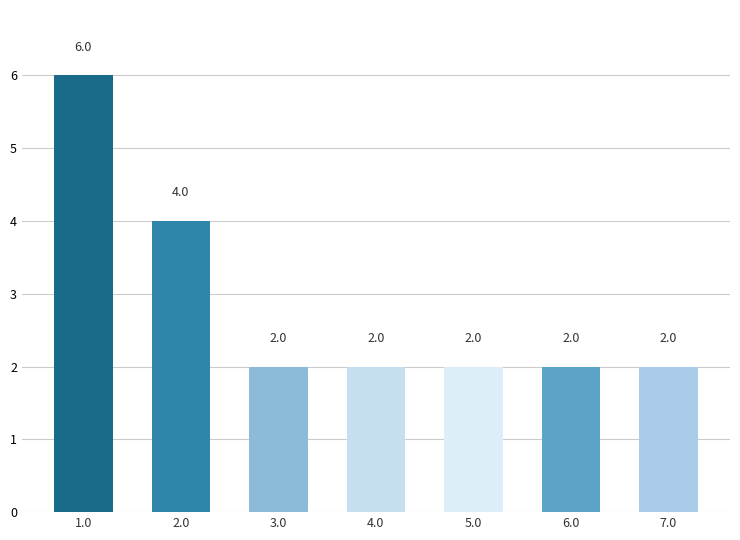

What value does the data have at 3.0?

2